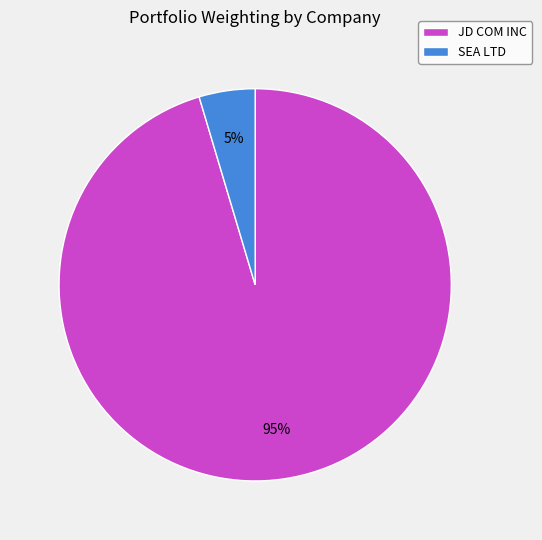

Which category has the smallest portion of the pie?

SEA LTD